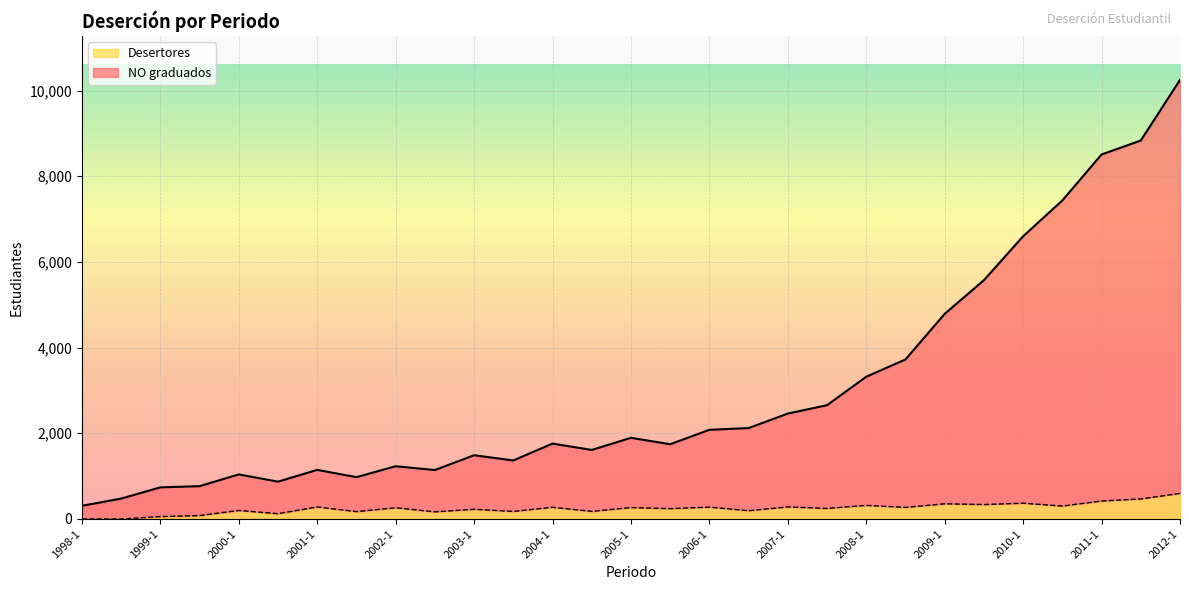

In Desertores, how many points are lower than both neighbors (excluding endpoints)?

11